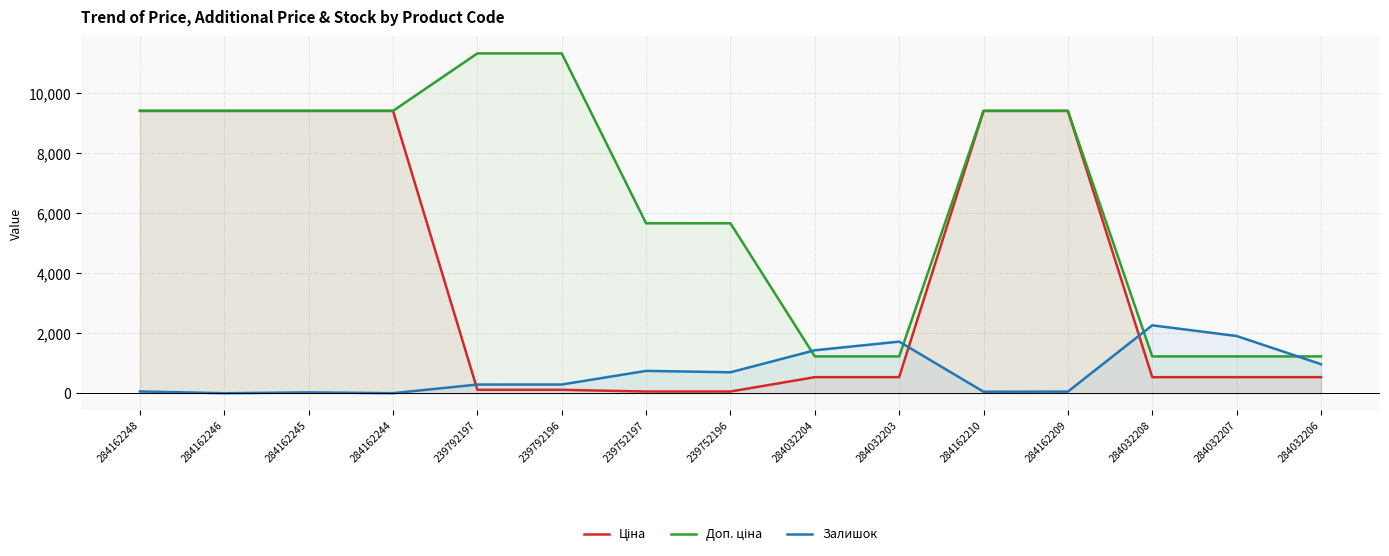

How many lines are shown in the chart?

3